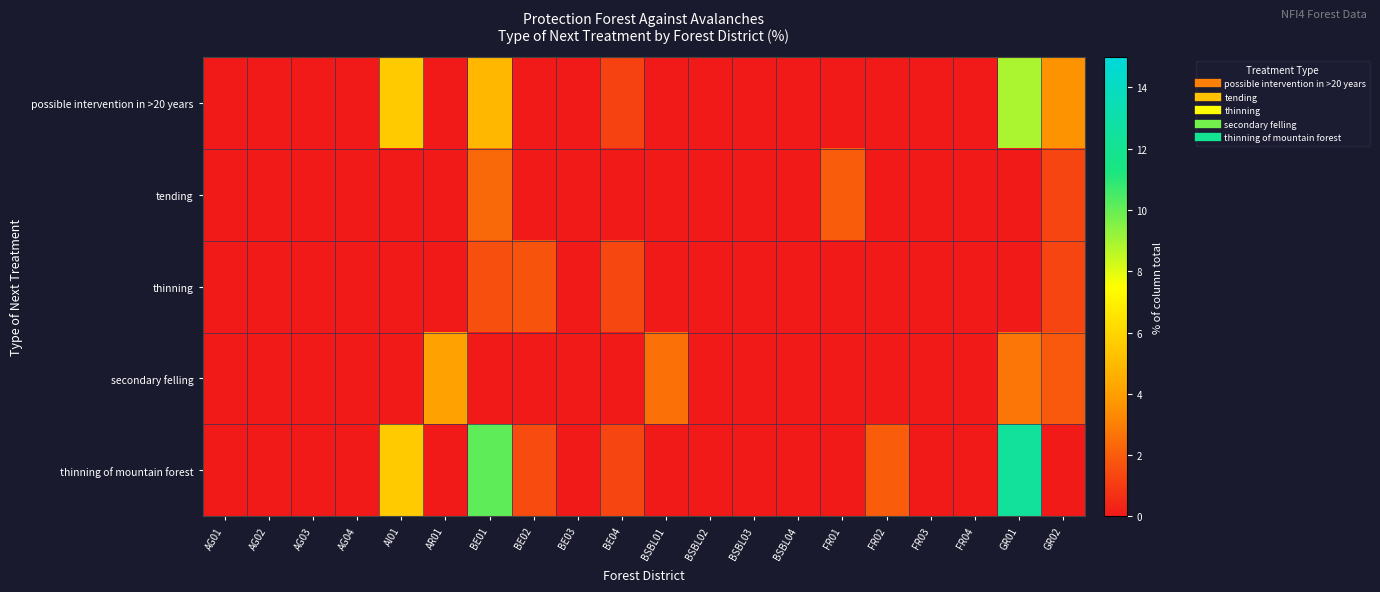

Which label corresponds to the smallest value in the chart?

AG01